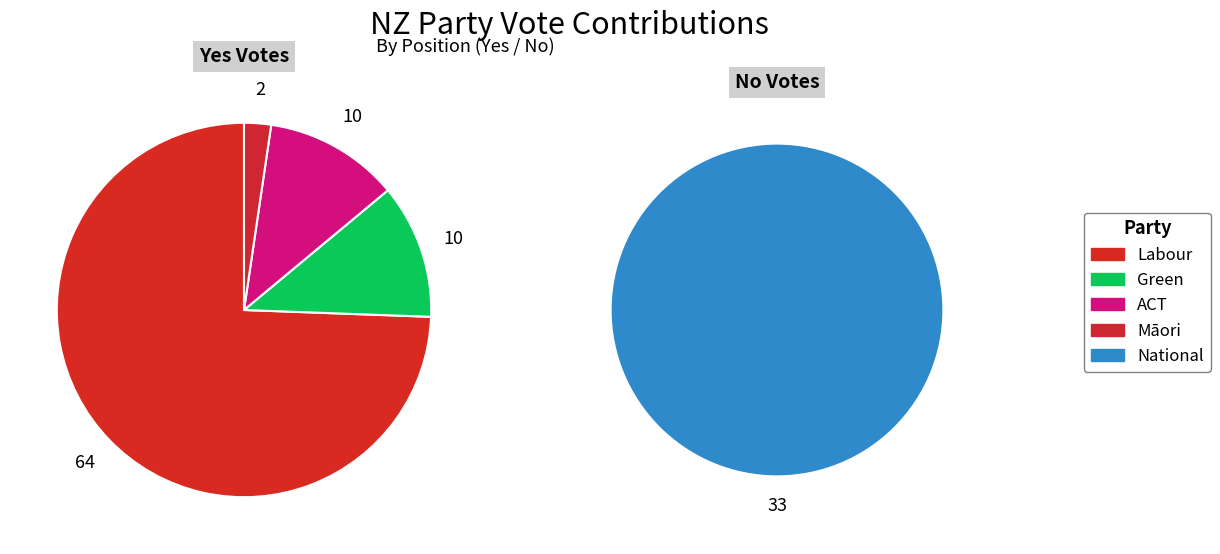

Rank the categories by value from lowest to highest.

Māori, Green, ACT, National, Labour